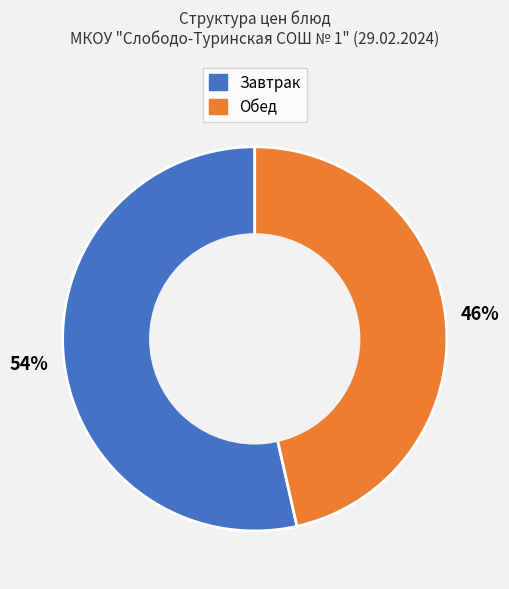

Is there any slice that represents more than half of the pie?

Yes